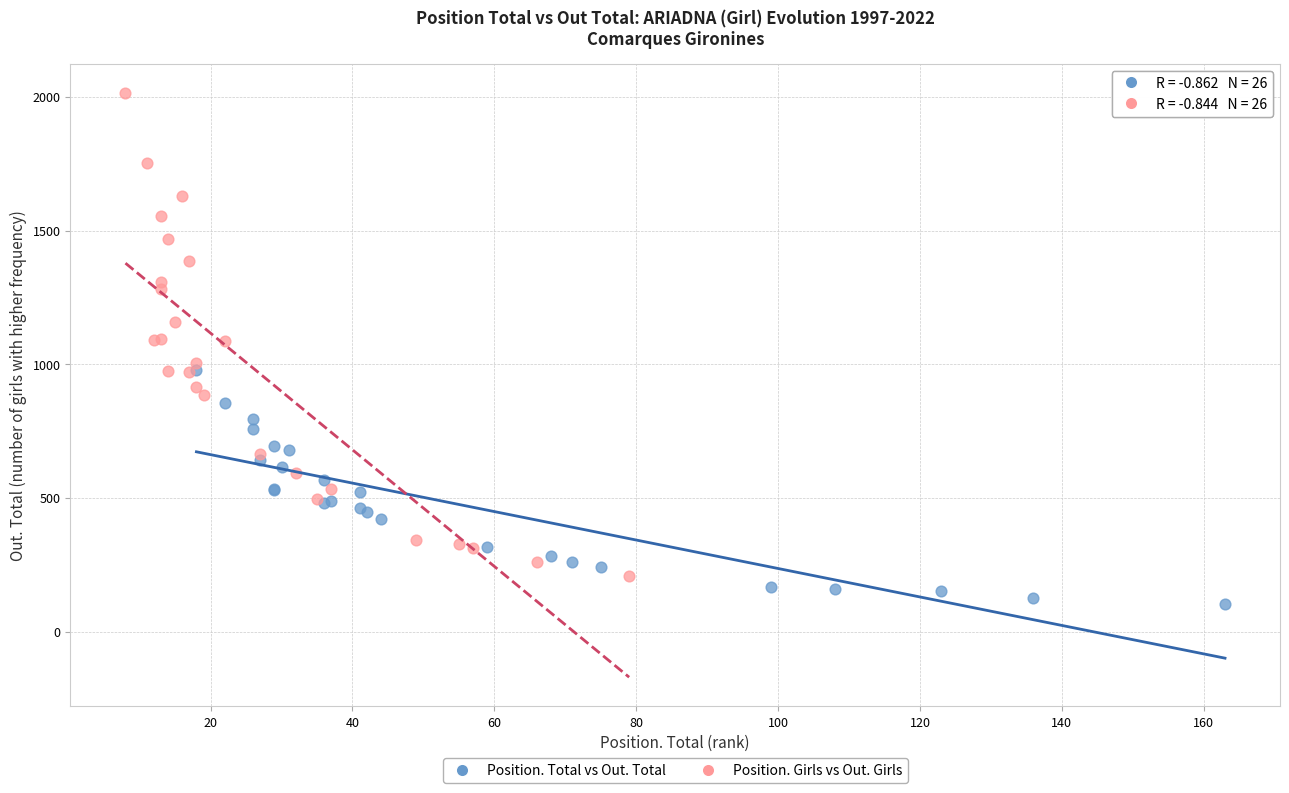

Which series contains the lowest Y value?

Position. Total vs Out. Total